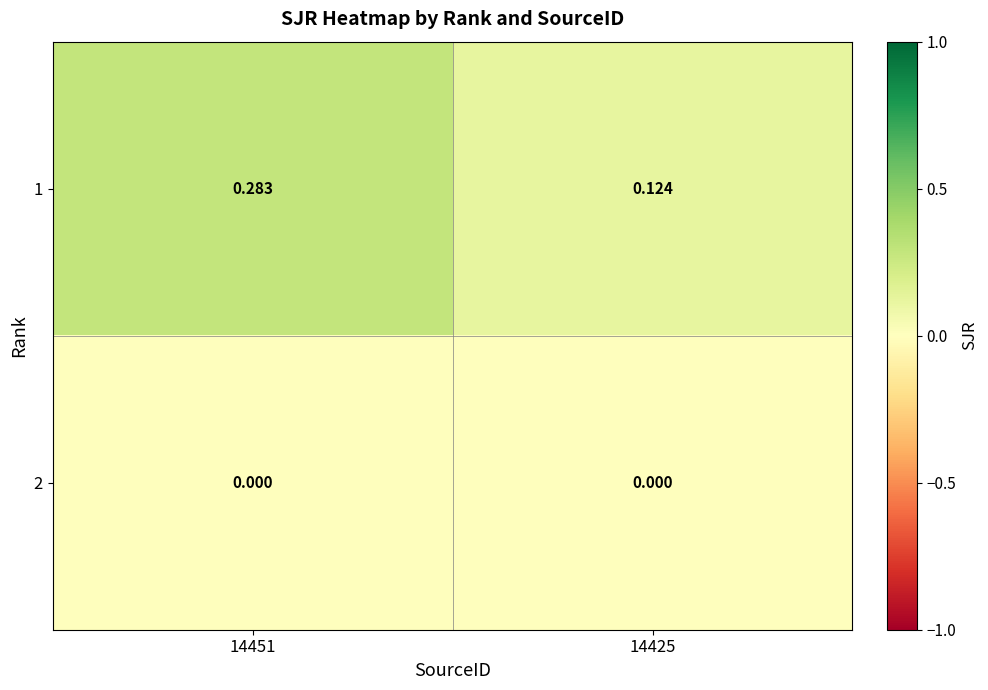

Is the value of 2 at 14451 greater than the value of 1 at 14425?

No